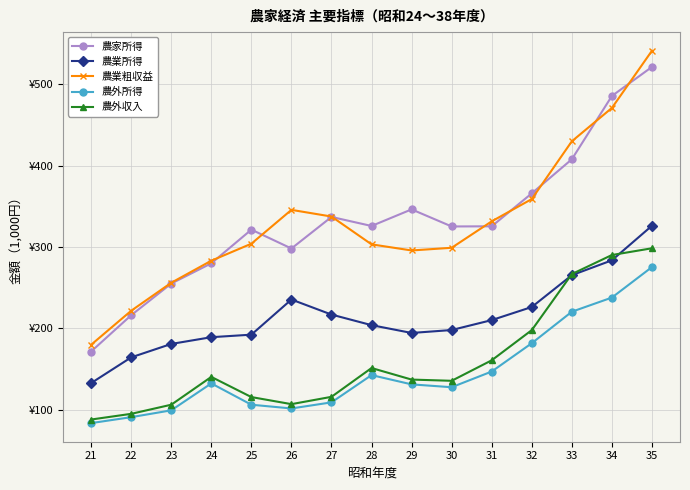

Which series changed the most between 21 and 27?

農家所得